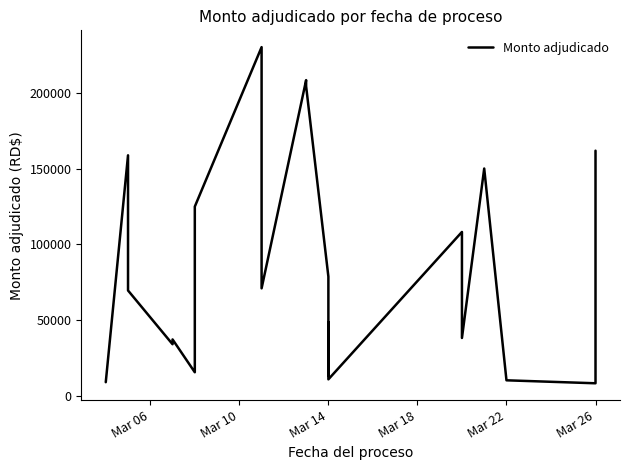

What is the average value?

79235